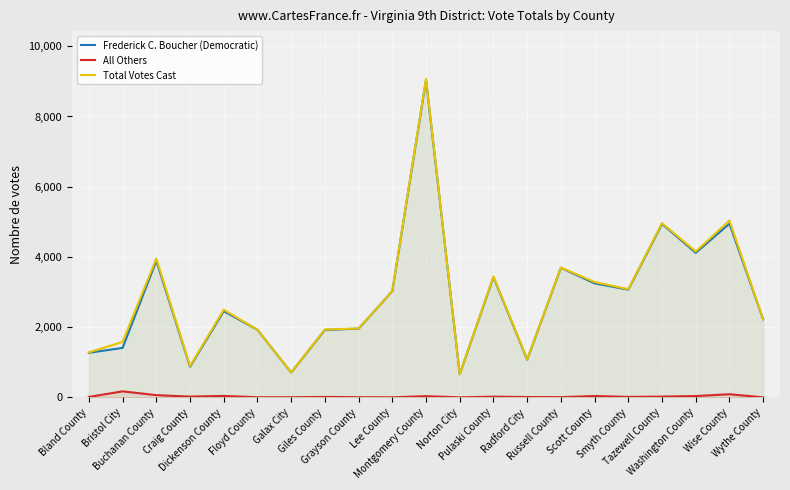

Reading left to right, what are all the values shown in this chart?

Frederick C. Boucher (Democratic): 1270	1409	3890	872	2456	1924	707	1921	1957	3027	9037	661	3424	1075	3691	3247	3068	4941	4117	4947	2223
All Others: 12	171	63	21	41	3	3	13	4	2	34	0	20	9	6	38	13	22	37	89	1
Total Votes Cast: 1282	1580	3953	893	2497	1927	710	1934	1961	3029	9071	661	3444	1084	3697	3285	3081	4963	4154	5036	2224